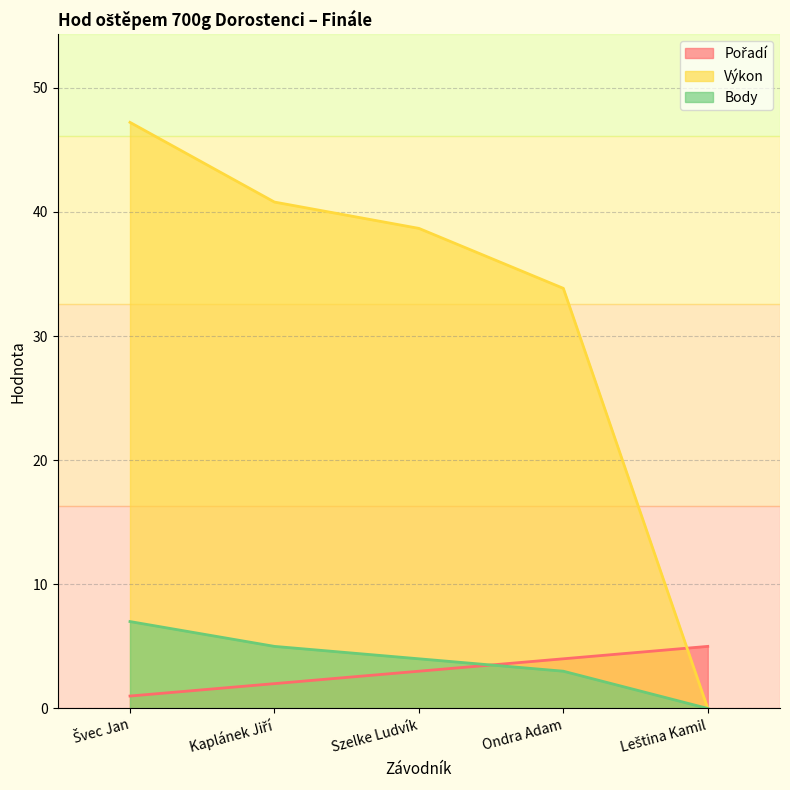

Rank the categories by Výkon value from lowest to highest.

Leština Kamil, Ondra Adam, Szelke Ludvík, Kaplánek Jiří, Švec Jan